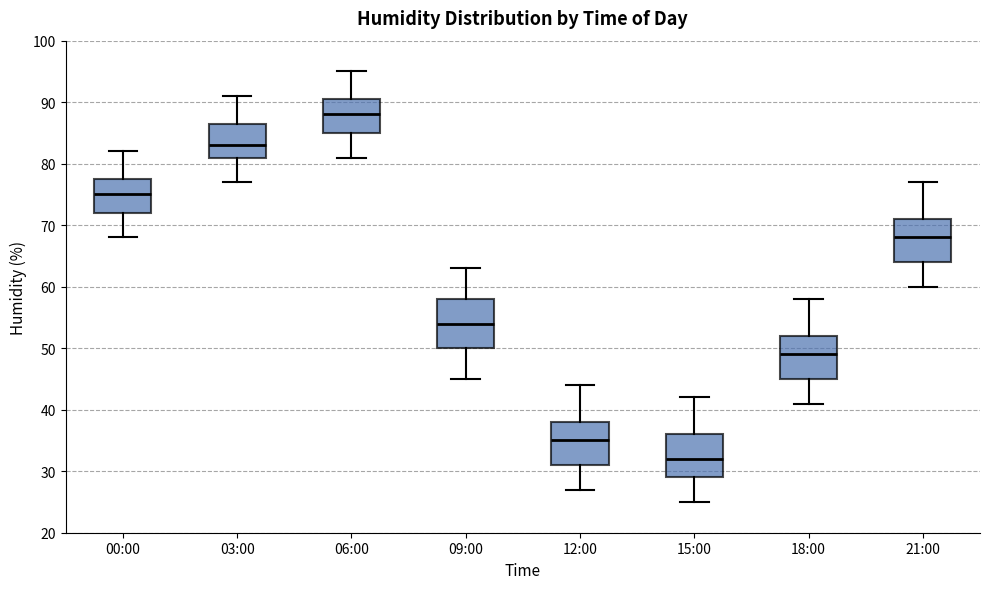

Reading left to right, transcribe this box plot: for each box, give where its median line is, the range the box spans, and where its two whiskers end, as read against the y-axis. The values are not printed on the chart, so give them approximately, as read against the axis.

00:00: median 75, box 72 to 78, whiskers 68 to 82
03:00: median 83, box 81 to 87, whiskers 77 to 91
06:00: median 88, box 85 to 91, whiskers 81 to 95
09:00: median 54, box 50 to 58, whiskers 45 to 63
12:00: median 35, box 31 to 38, whiskers 27 to 44
15:00: median 32, box 29 to 36, whiskers 25 to 42
18:00: median 49, box 45 to 52, whiskers 41 to 58
21:00: median 68, box 64 to 71, whiskers 60 to 77